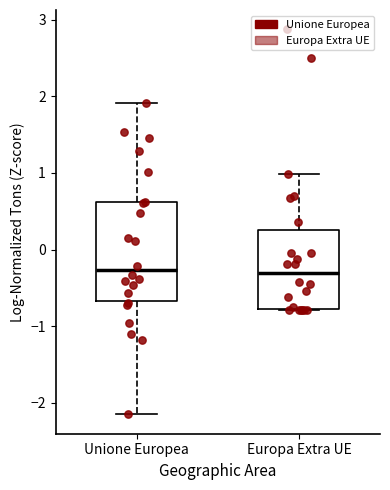

Where is the lower edge of the box for Unione Europea on the y-axis? The values are not printed on the chart, so give them approximately, as read against the axis.

-0.7